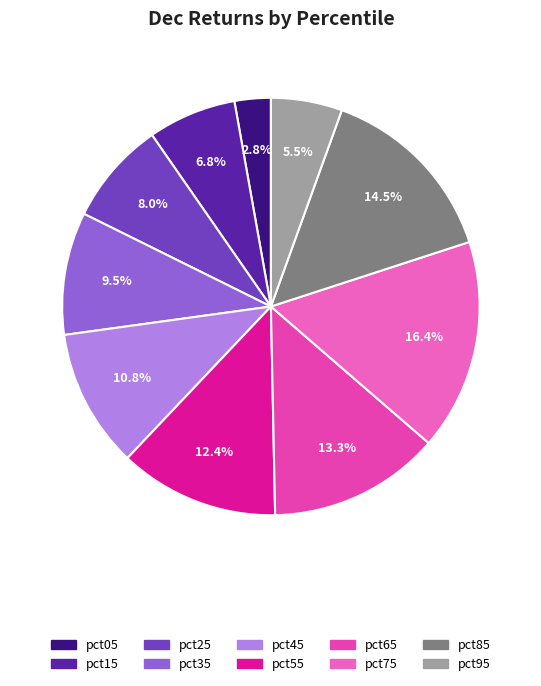

What is the total percentage of pct35 and pct45?

20.3%